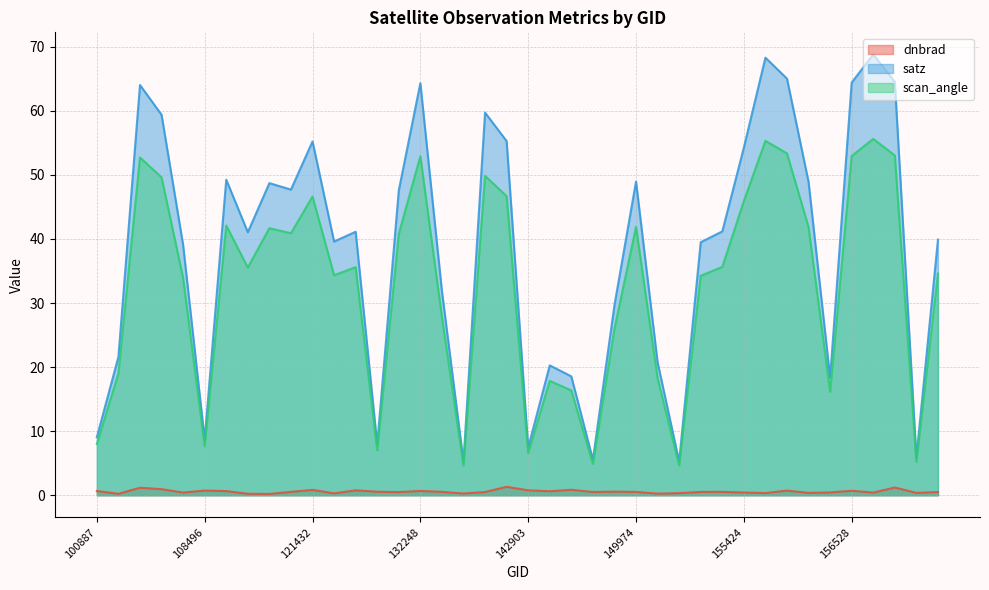

Which series has the widest spread of values?

satz